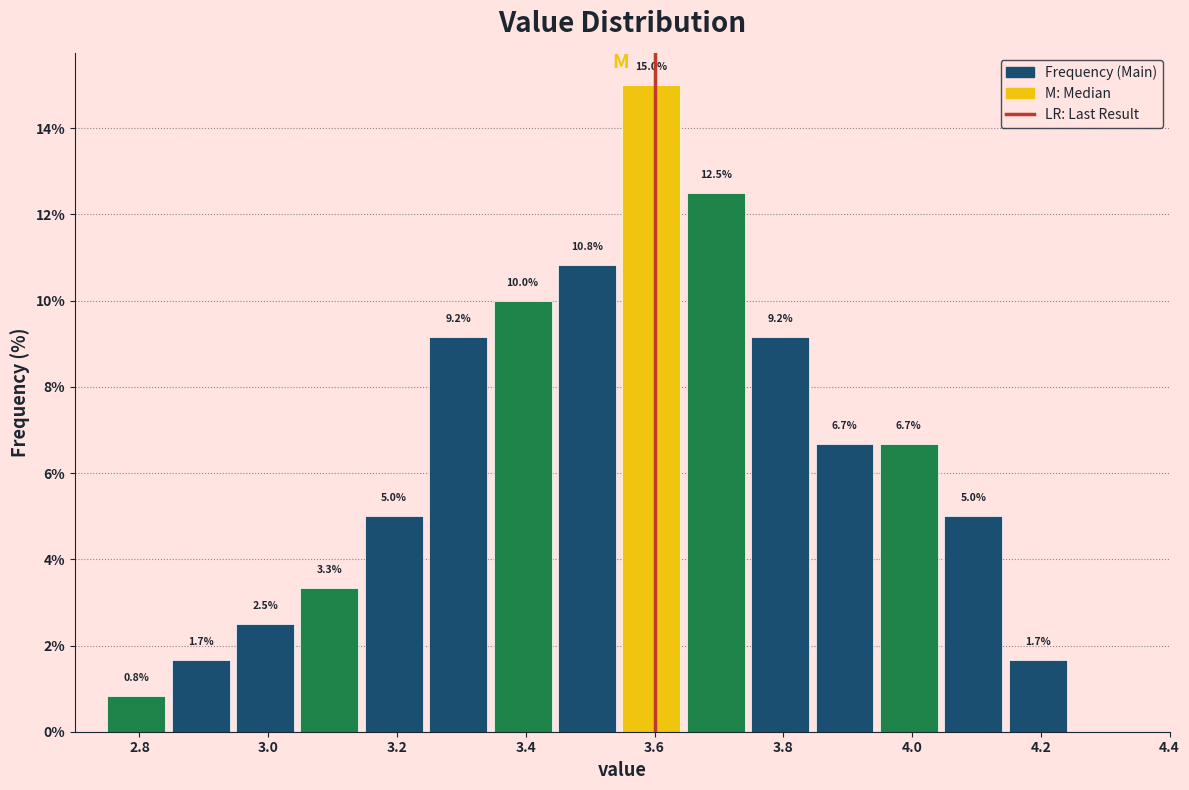

Reading left to right, transcribe this chart: for each bar, give the range it covers on the x-axis and its height. The bar edges are not printed on the chart, so give them approximately, as read against the axis.

2.75 to 2.85: 0.8
2.85 to 2.95: 1.7
2.95 to 3.05: 2.5
3.05 to 3.15: 3.3
3.15 to 3.25: 5.0
3.25 to 3.35: 9.2
3.35 to 3.45: 10.0
3.45 to 3.55: 10.8
3.55 to 3.65: 15.0
3.65 to 3.75: 12.5
3.75 to 3.85: 9.2
3.85 to 3.95: 6.7
3.95 to 4.05: 6.7
4.05 to 4.15: 5.0
4.15 to 4.25: 1.7